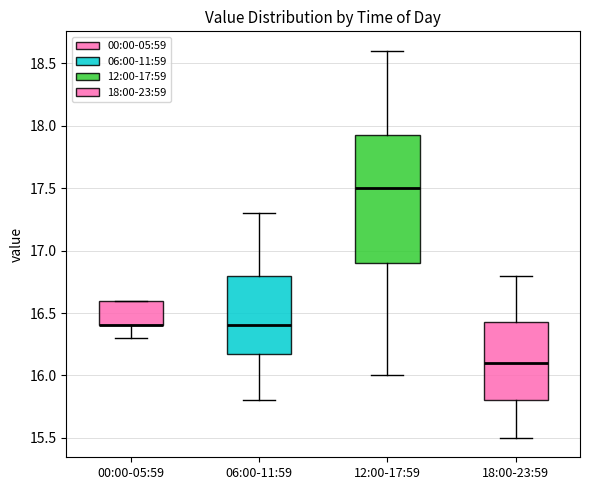

Where does the lower whisker of the box for 06:00-11:59 end on the y-axis? The values are not printed on the chart, so give them approximately, as read against the axis.

15.80